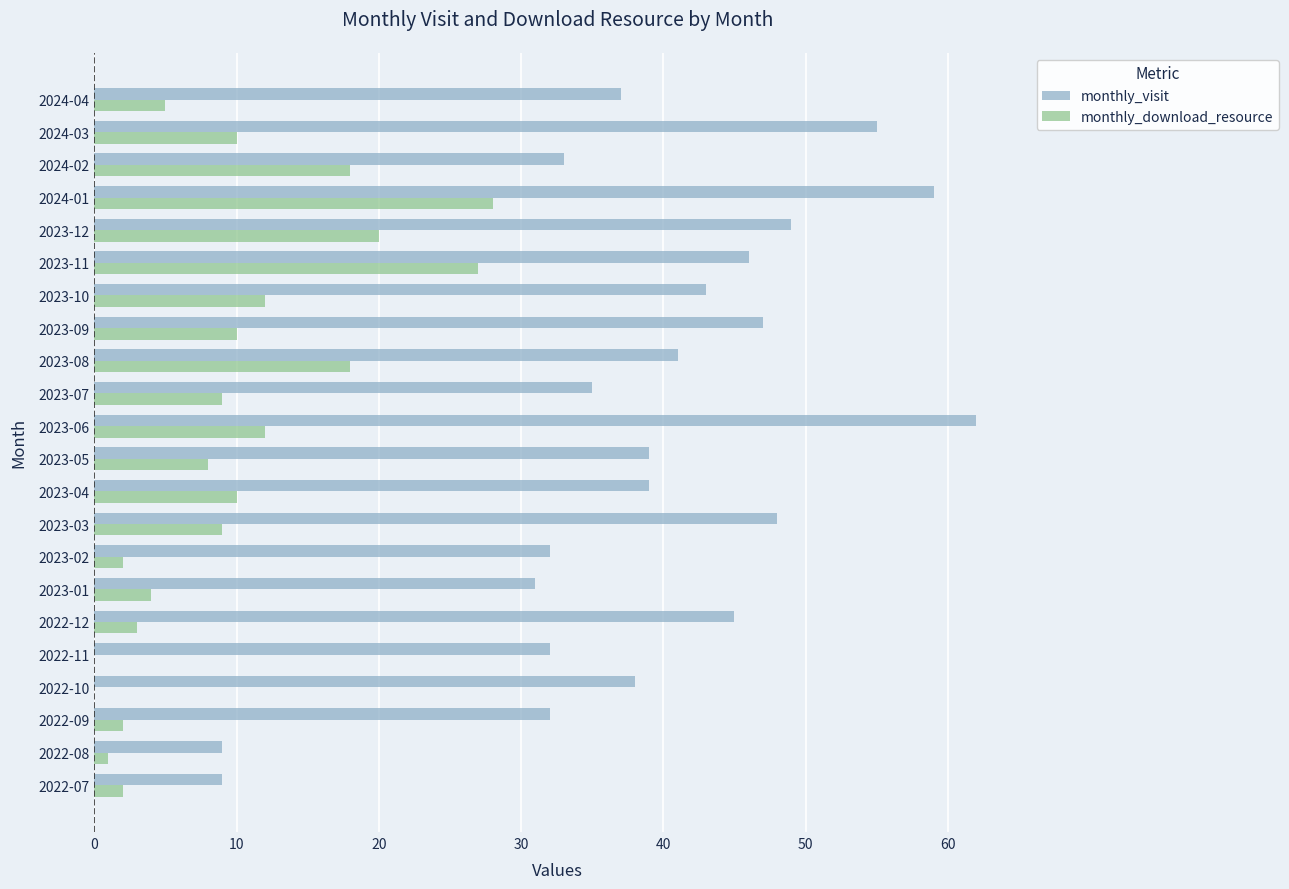

At which category is the sum across all series the highest?

2024-01